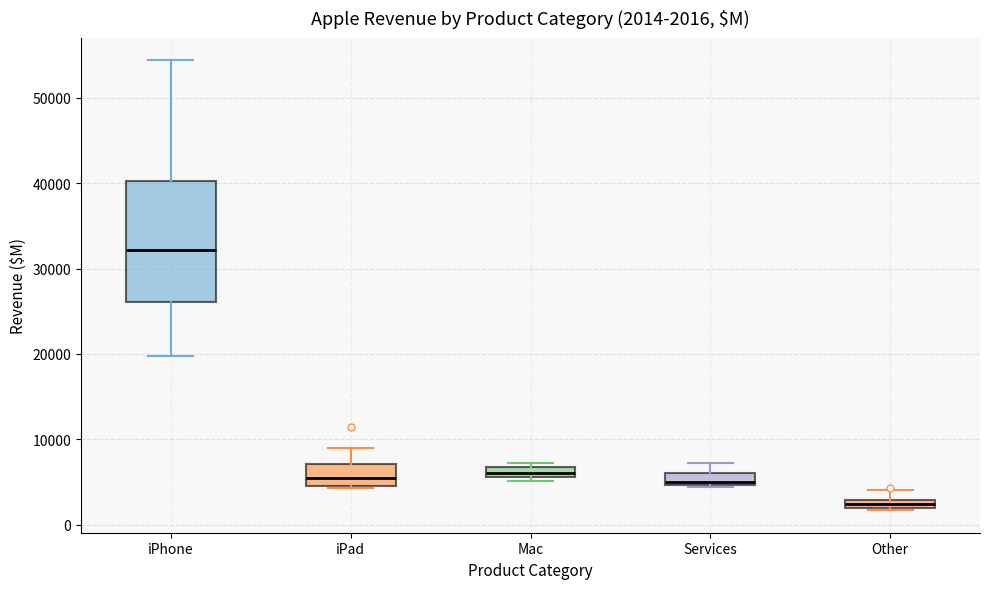

Comparing the boxes themselves (not the whiskers), which one is the tallest?

iPhone